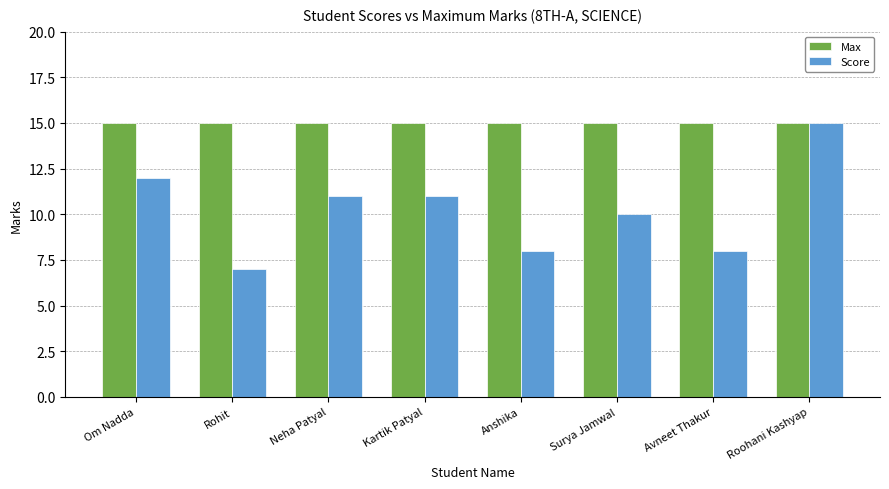

What is the difference between the second highest and minimum values in the Score series?

5